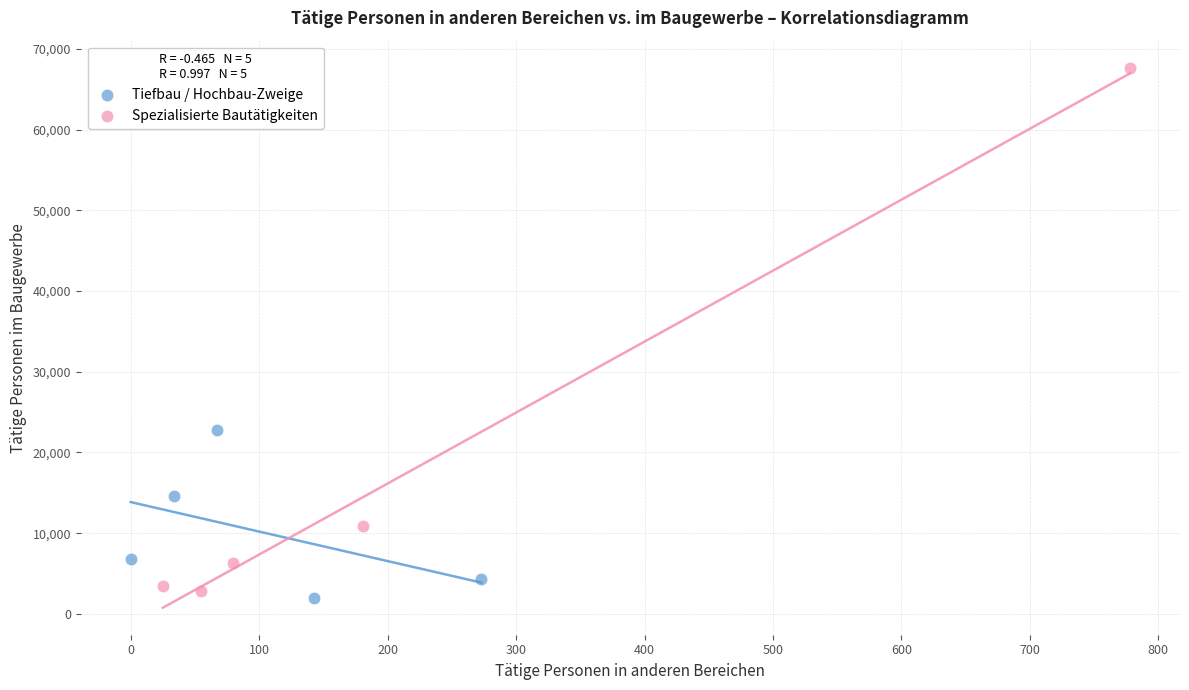

What are all the series names shown in the legend?

Tiefbau / Hochbau-Zweige, Spezialisierte Bautätigkeiten